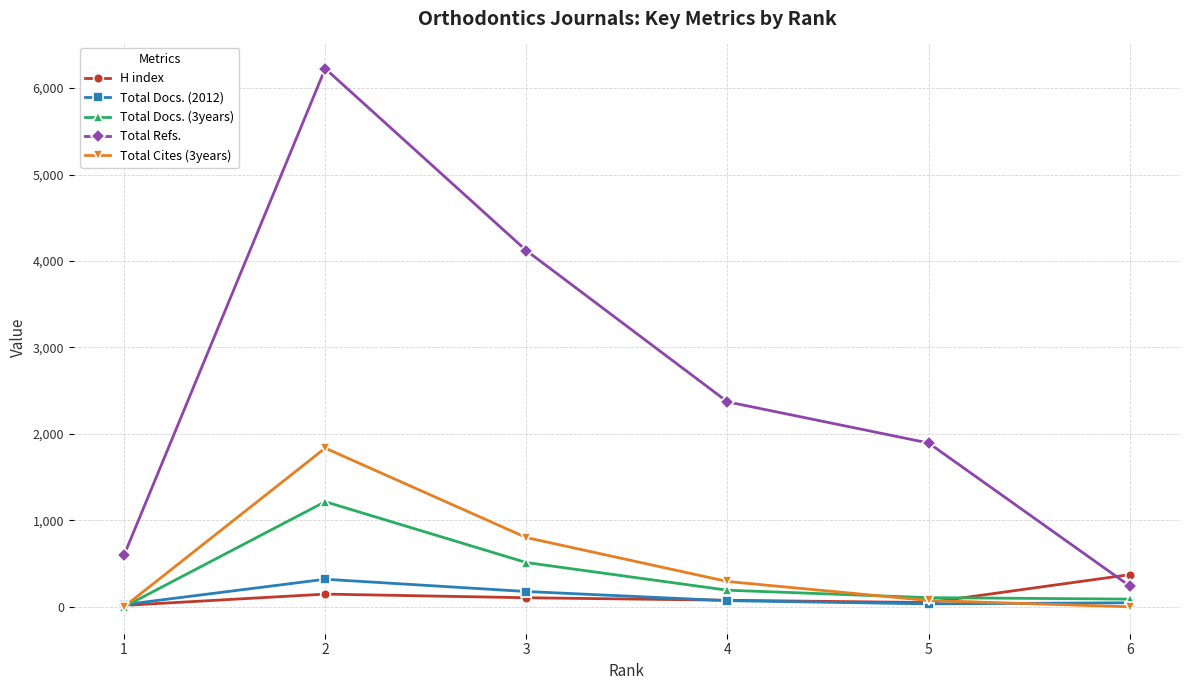

How many data points does each series have?

6